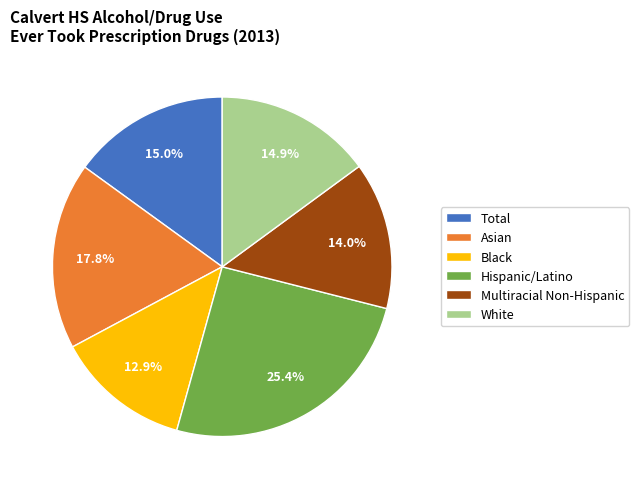

Which slice is the smallest?

Black